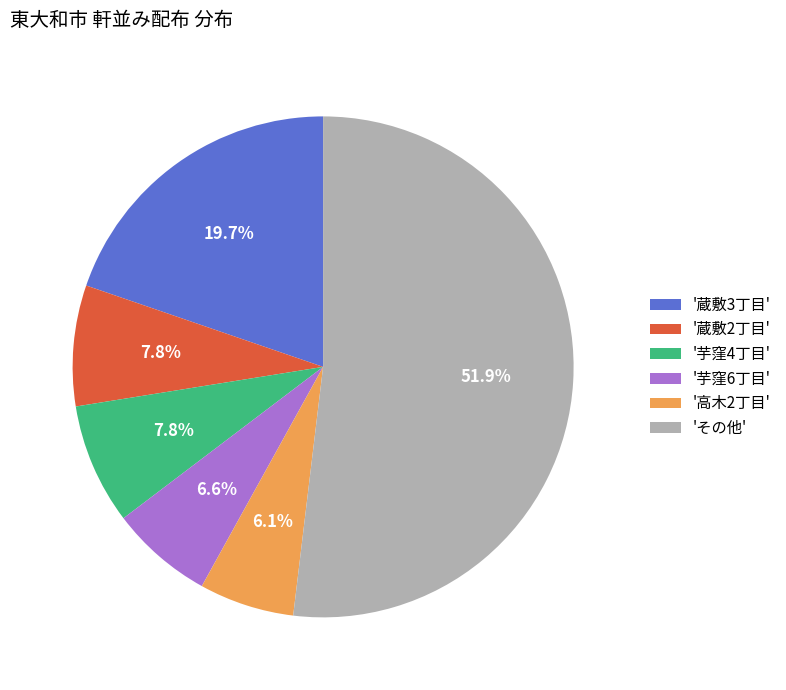

How many slices are in this pie chart?

6